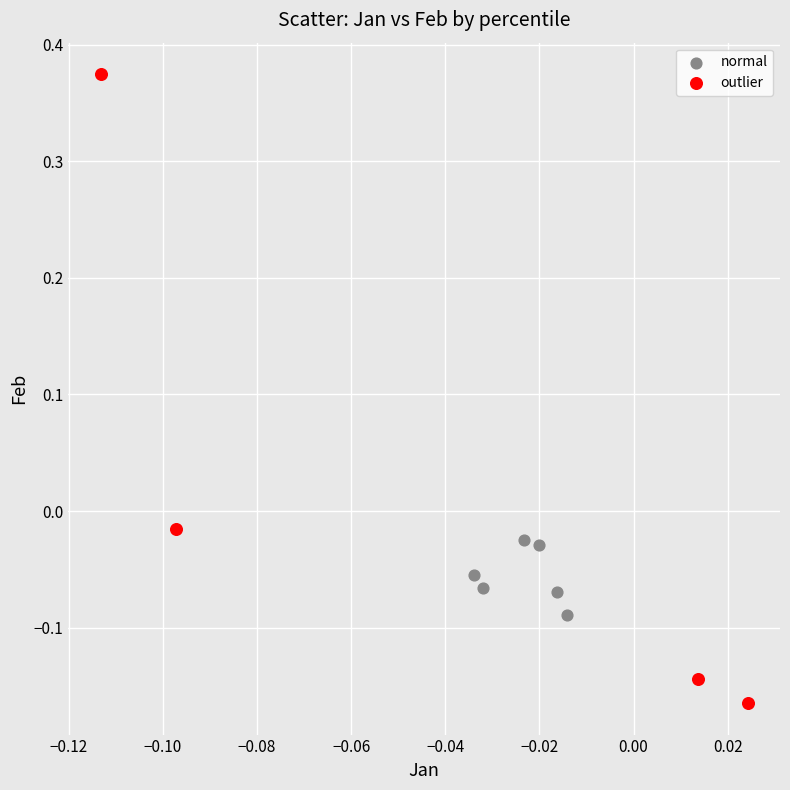

Which series reaches the maximum Y coordinate?

outlier